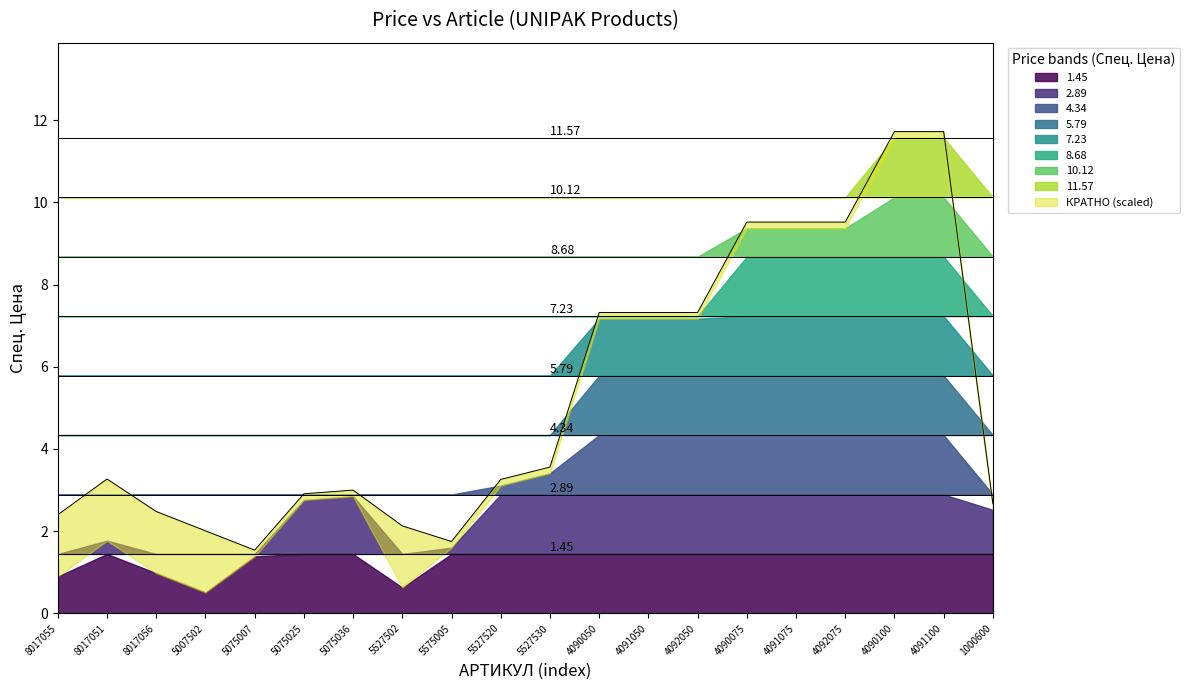

What is the value of the 8th point from the left?

2.1